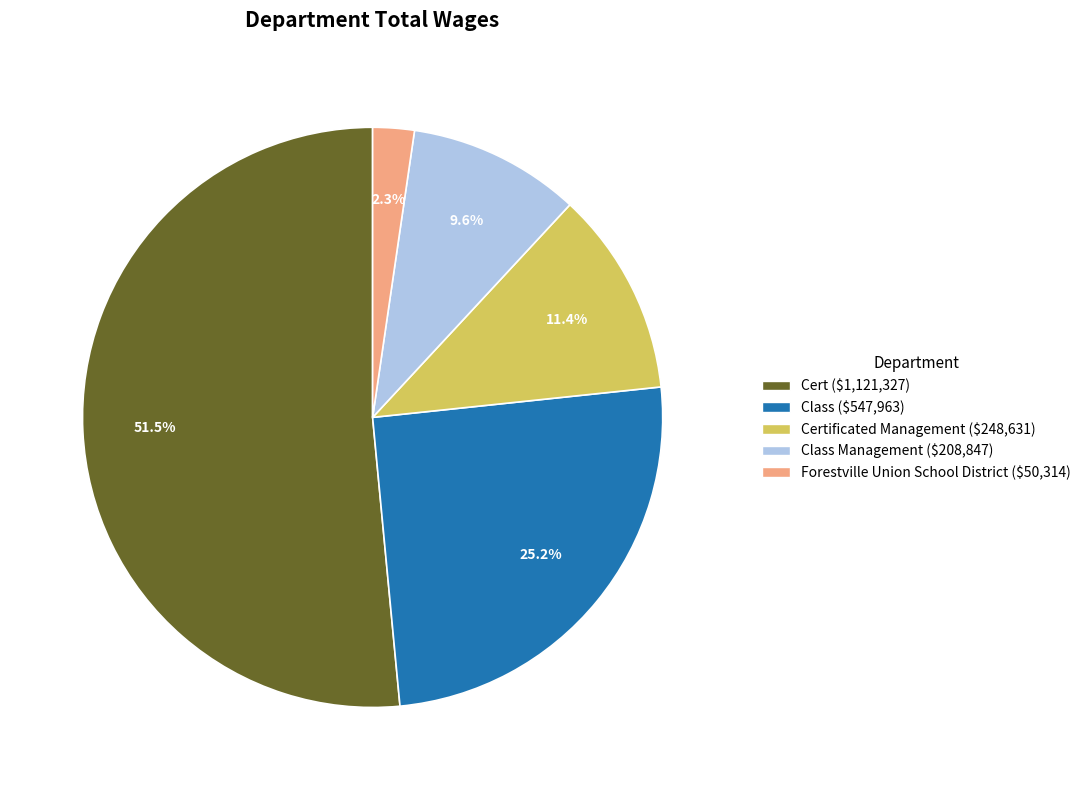

To the nearest percent, what is the average slice percentage?

20%